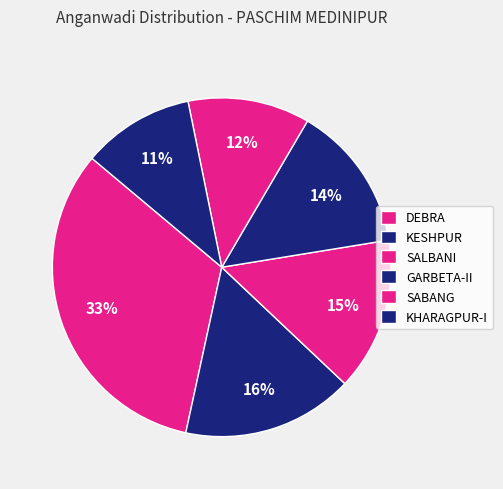

Rank the categories by value from highest to lowest.

DEBRA, KESHPUR, SALBANI, GARBETA-II, SABANG, KHARAGPUR-I